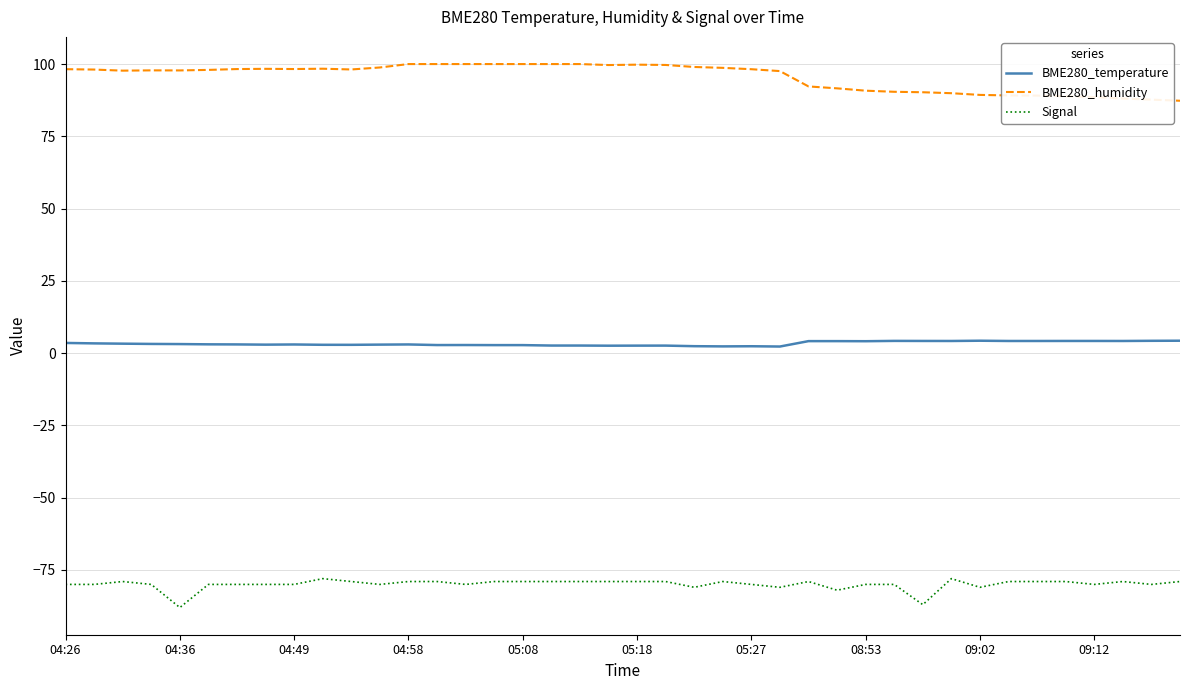

What is the difference between the maximum and minimum values in the BME280_humidity series?

12.7